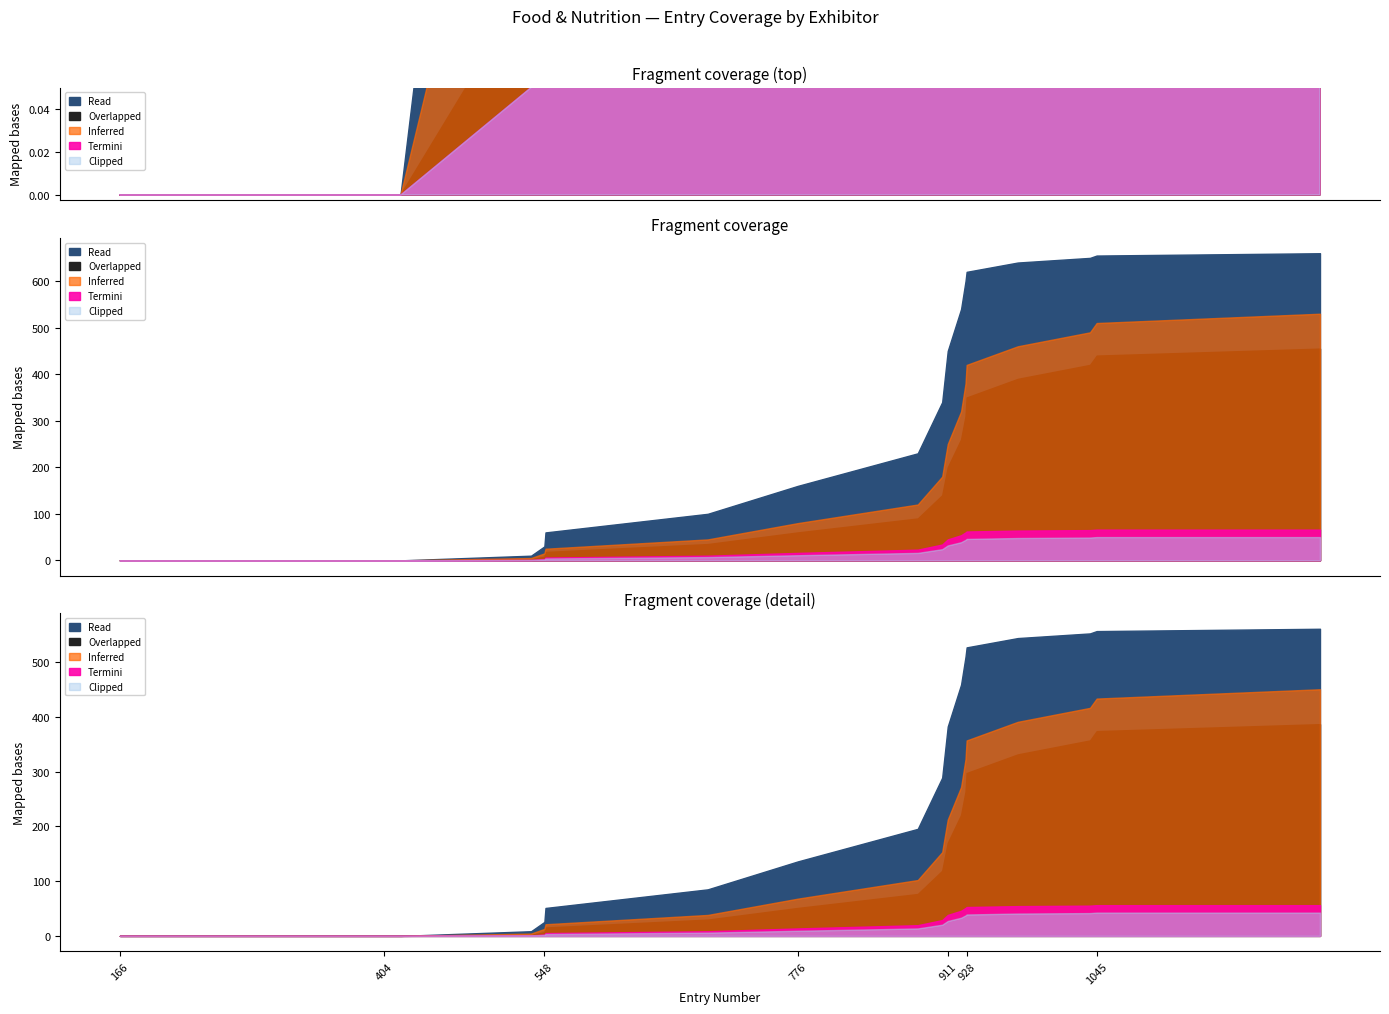

Reading right to left, what are all the values shown in this chart?

Inferred: 1246=530	1045=510	1039=490	974=460	928=420	927=380	923=320	911=250	906=180	884=120	776=80	695=45	549=25	548=15	536=5	419=0	404=0	207=0	204=0	166=0
Overlapped: 1246=455	1045=440	1039=420	974=390	928=350	927=310	923=260	911=200	906=140	884=90	776=60	695=35	549=18	548=8	536=2	419=0	404=0	207=0	204=0	166=0
Read: 1246=660	1045=655	1039=650	974=640	928=620	927=600	923=540	911=450	906=340	884=230	776=160	695=100	549=60	548=30	536=10	419=0	404=0	207=0	204=0	166=0
Termini: 1246=66	1045=66	1039=65	974=64	928=62	927=60	923=54	911=45	906=34	884=23	776=16	695=10	549=6	548=3	536=1	419=0	404=0	207=0	204=0	166=0
Clipped: 1246=50	1045=50	1039=49	974=48	928=46	927=44	923=39	911=32	906=24	884=16	776=11	695=7	549=4	548=2	536=1	419=0	404=0	207=0	204=0	166=0